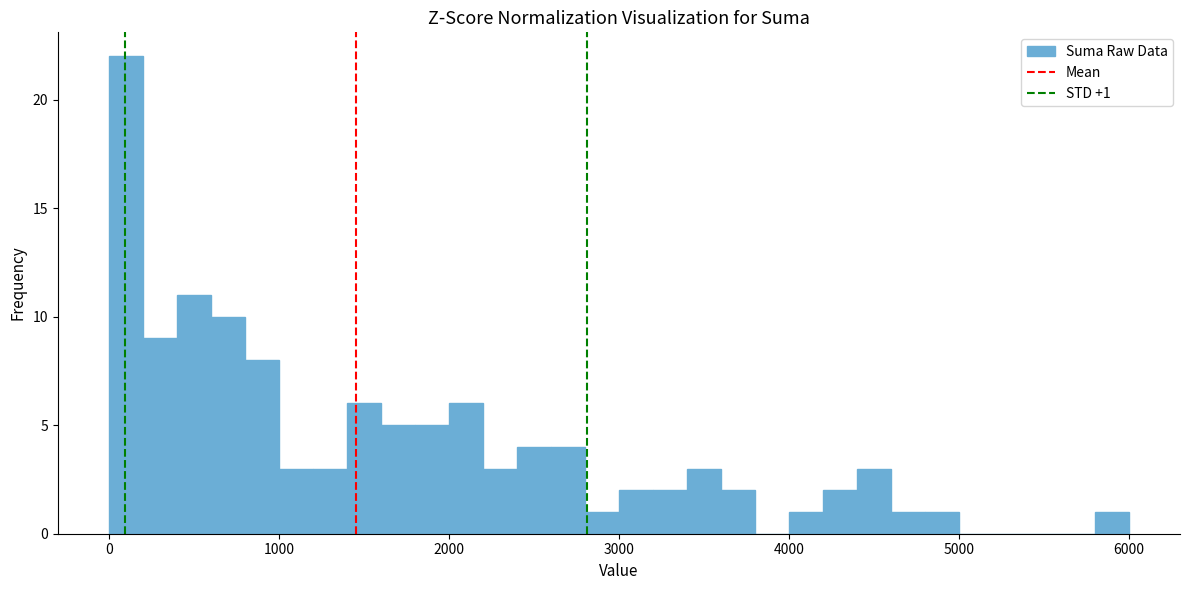

Read against the x-axis, roughly where is the centre of the tallest bar?

100